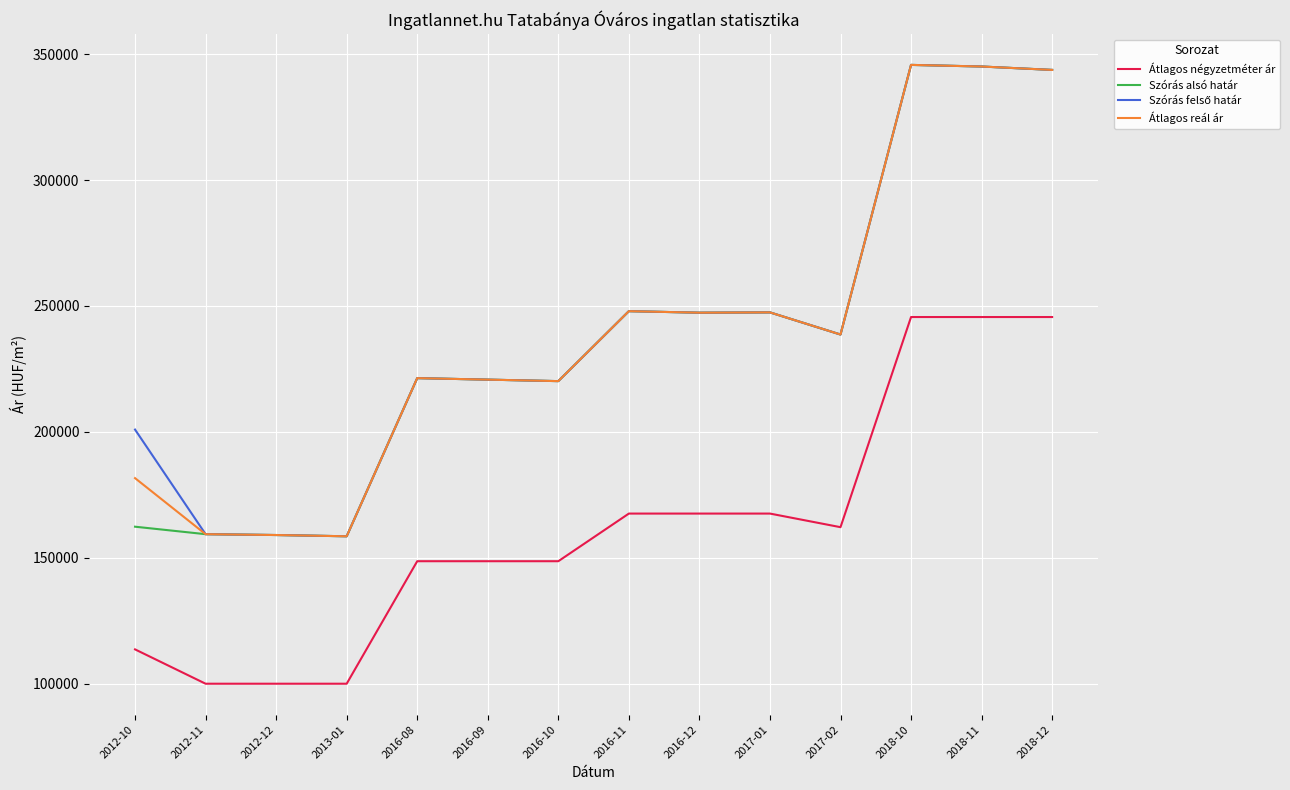

What is the difference between the Átlagos négyzetméter ár values at 2012-11 and 2016-12?

67567